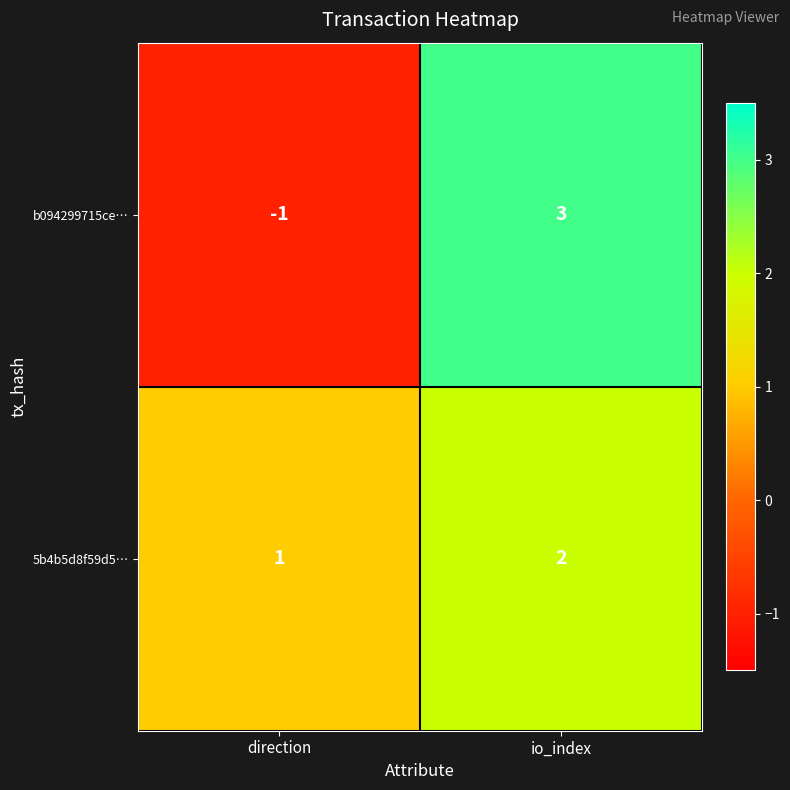

At direction, list the series in order from largest to smallest.

5b4b5d8f59d5…, b094299715ce…